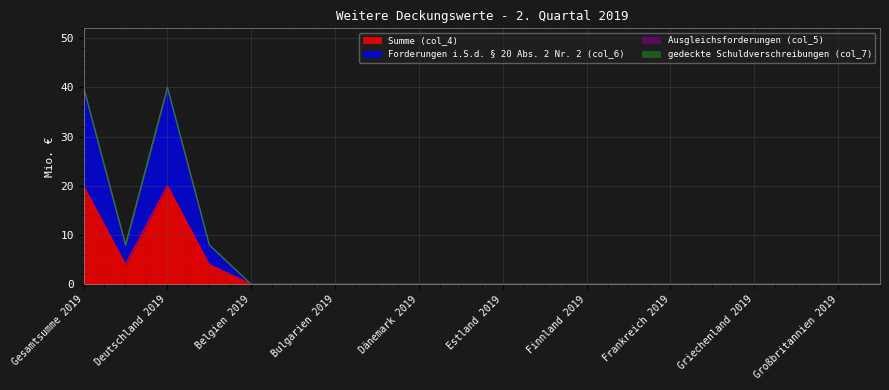

What is the average value of the Forderungen i.S.d. § 20 Abs. 2 Nr. 2 (col_6) series?

5